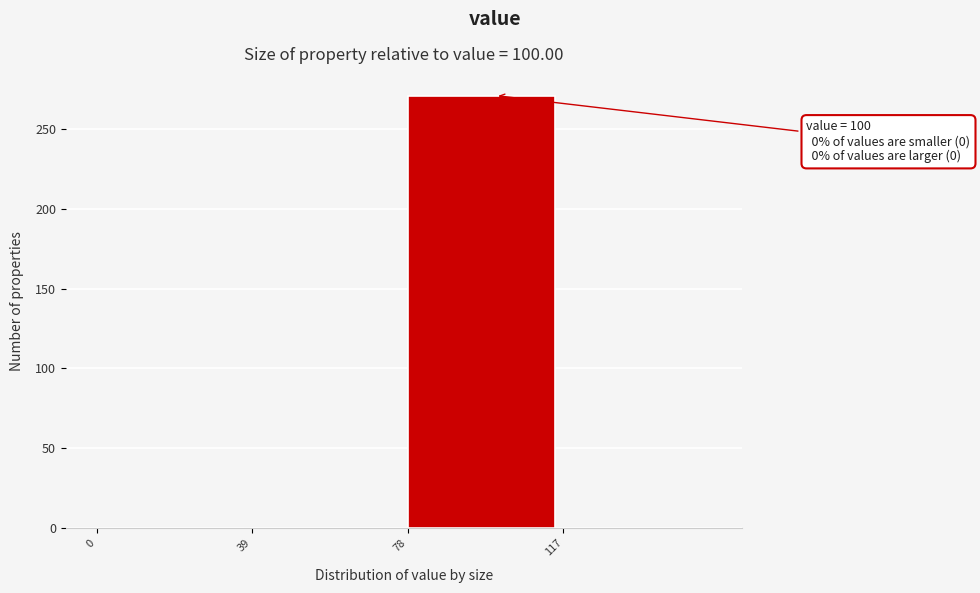

Which range on the x-axis has the tallest bar?

78 to 117